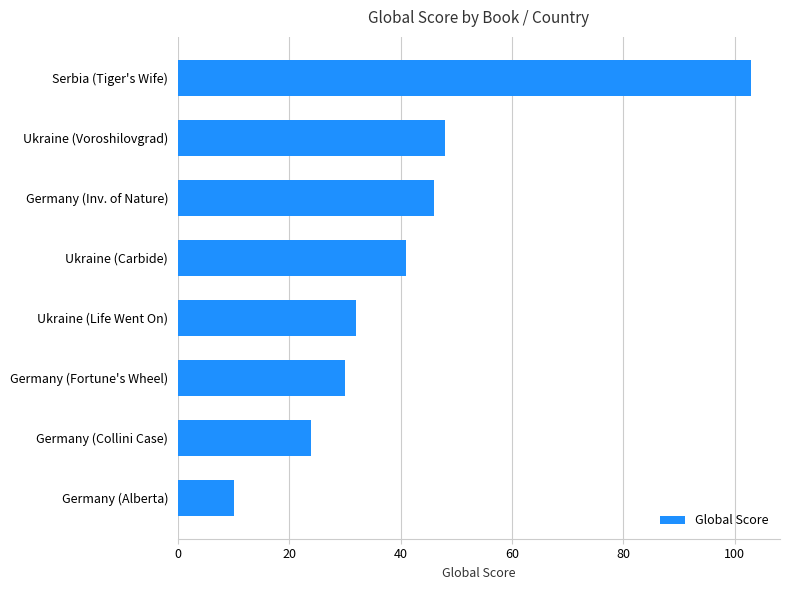

Reading top to bottom, what are all the values shown in this chart?

Serbia (Tiger's Wife)=103	Ukraine (Voroshilovgrad)=48	Germany (Inv. of Nature)=46	Ukraine (Carbide)=41	Ukraine (Life Went On)=32	Germany (Fortune's Wheel)=30	Germany (Collini Case)=24	Germany (Alberta)=10